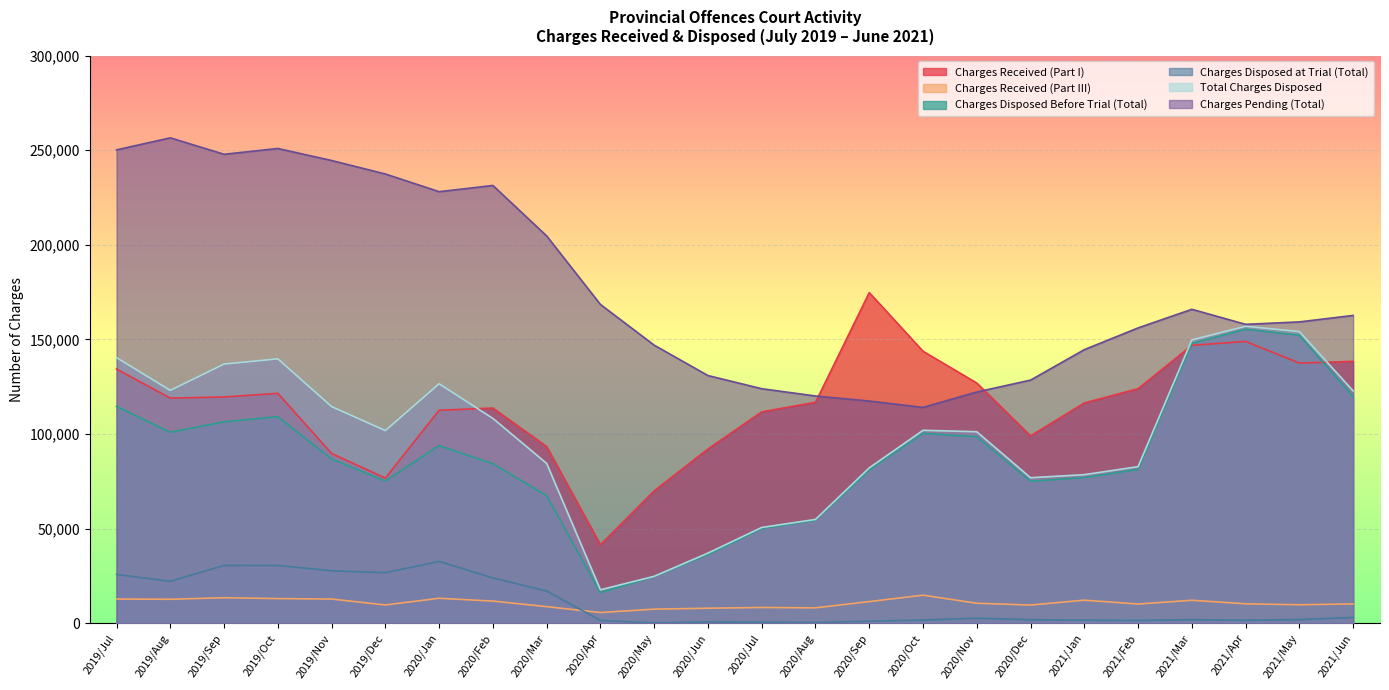

Which category has the highest value in the Charges Disposed at Trial (Total) series?

2020/Jan